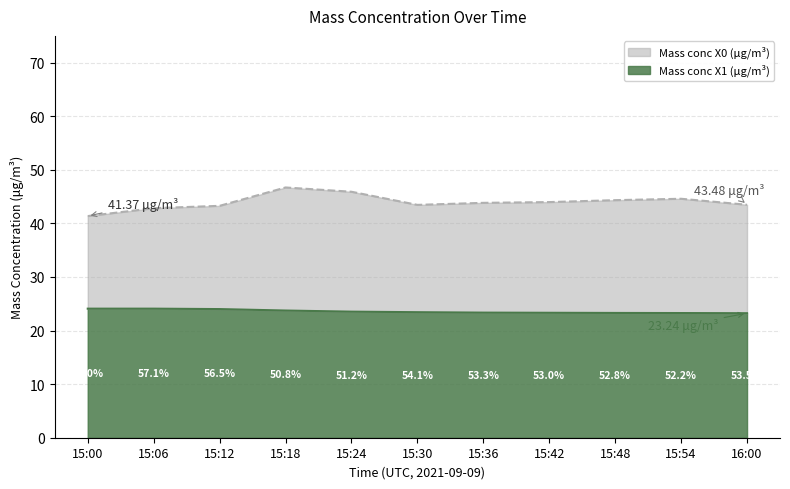

Which series has the largest range (max minus min)?

Mass conc X0 (μg/m³)